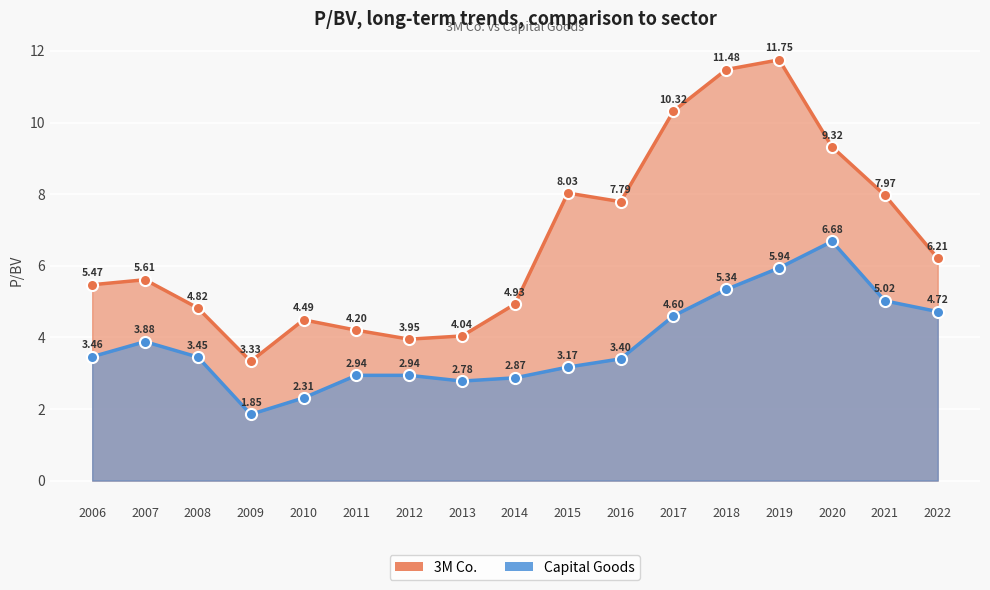

Rank the series by their average value, from lowest to highest.

Capital Goods, 3M Co.